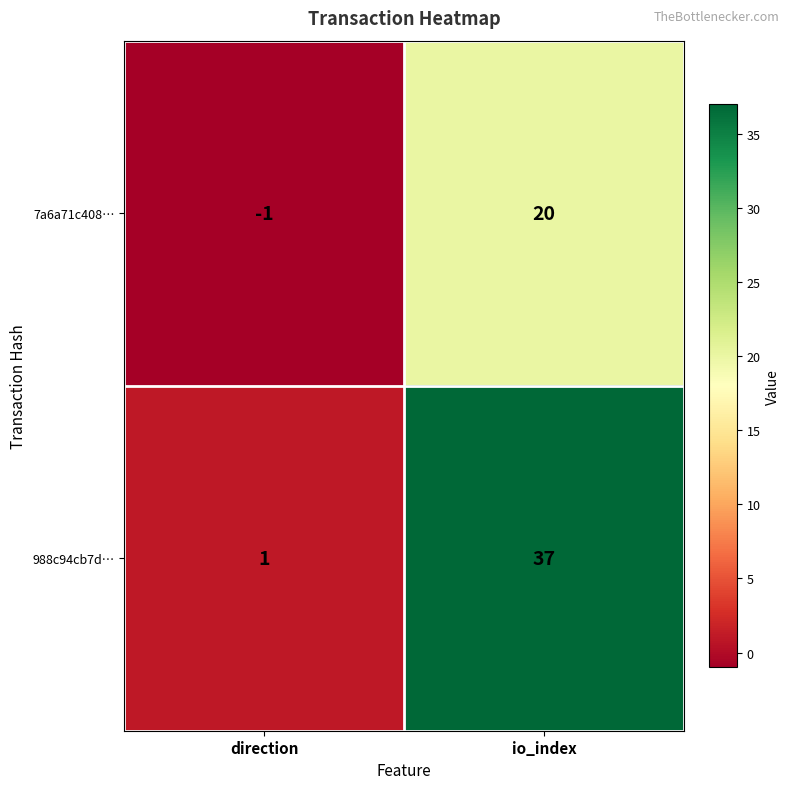

Which series has the largest total across all categories?

988c94cb7d…